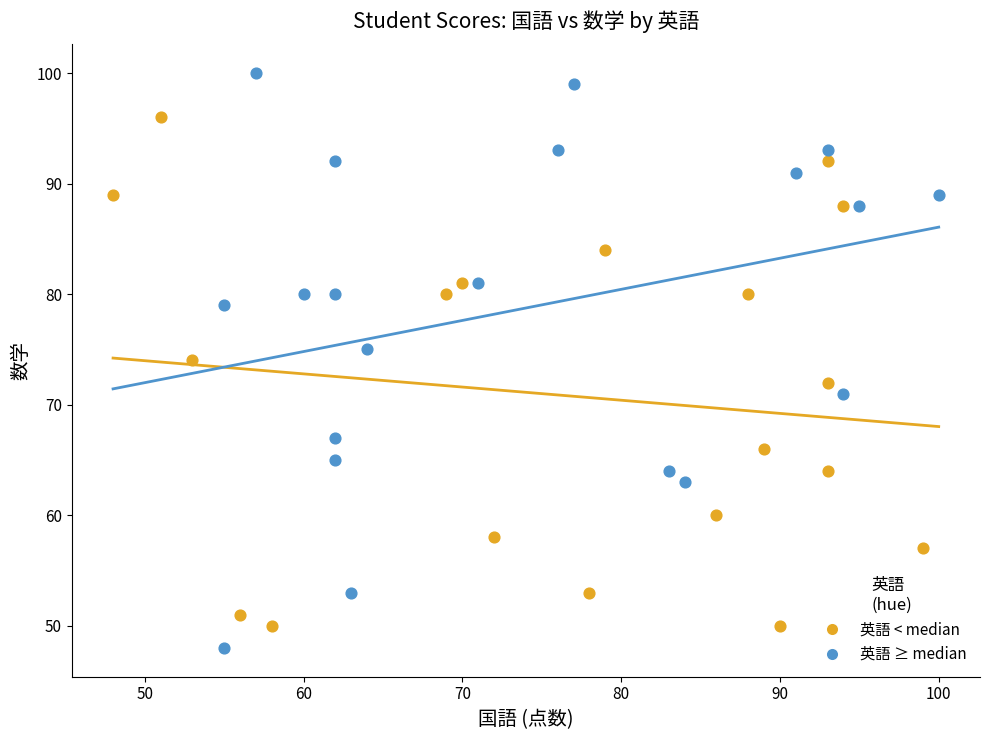

What are all the series names shown in the legend?

英語 < median, 英語 ≥ median